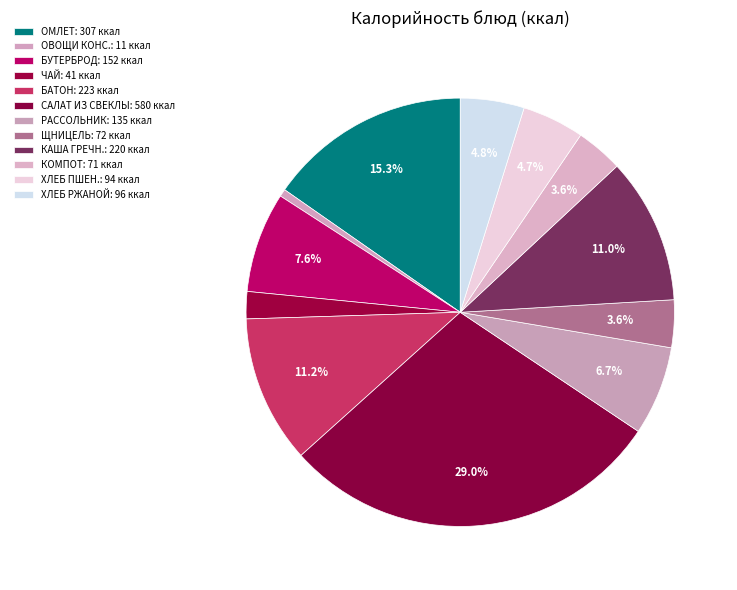

Does any single category account for the majority?

No